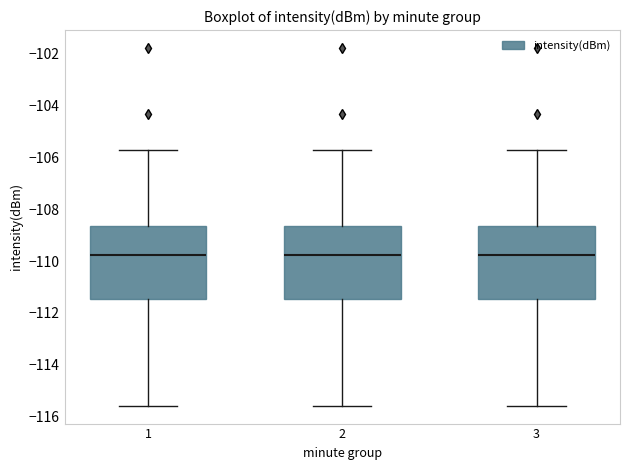

Reading left to right, read every box against the y-axis: the position of its median line, the range the box covers, and the ends of its whiskers. The values are not printed on the chart, so give them approximately, as read against the axis.

1: median -109.8, box -111.4 to -108.6, whiskers -115.6 to -105.6
2: median -109.8, box -111.4 to -108.6, whiskers -115.6 to -105.6
3: median -109.8, box -111.4 to -108.6, whiskers -115.6 to -105.6